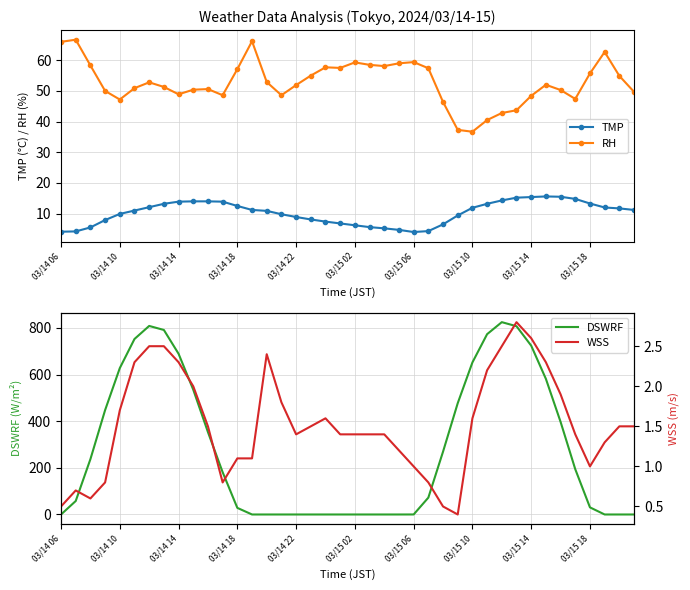

True or false: RH and TMP cross at least once.

False